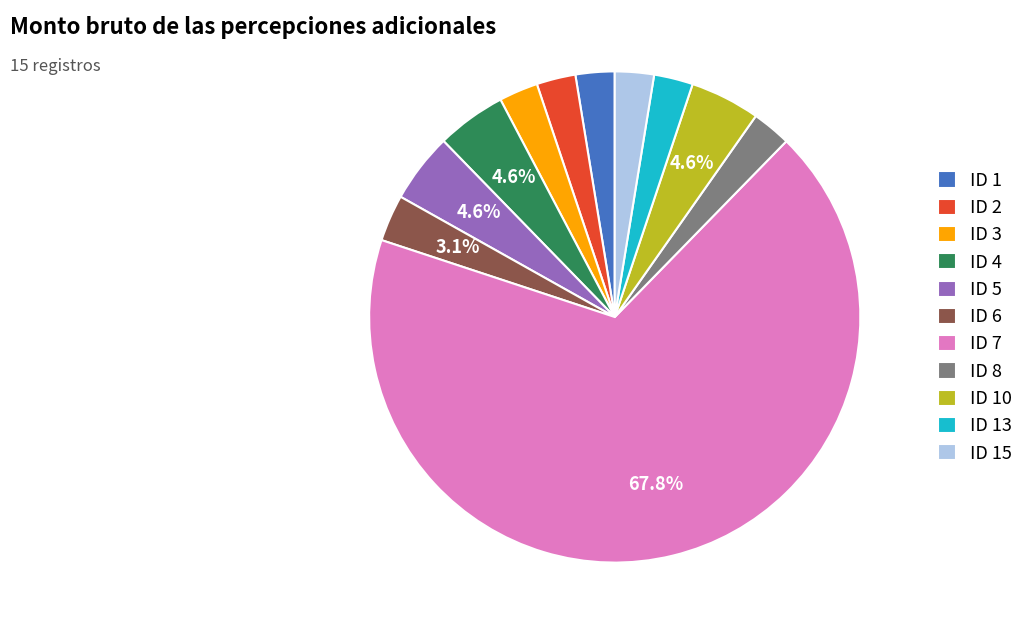

Which category has the biggest portion of the pie?

ID 7